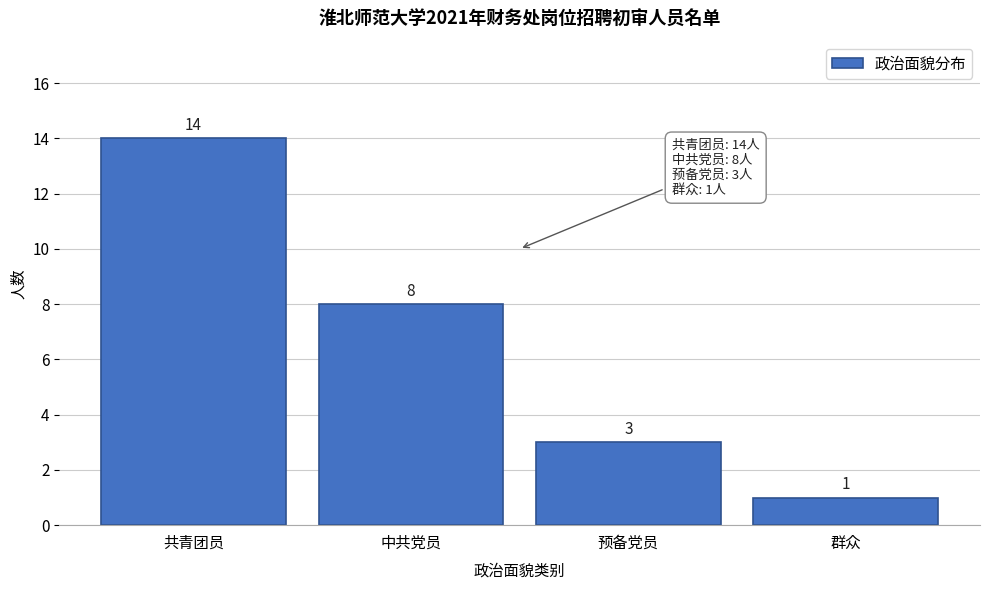

Reading left to right, transcribe all the data shown in this chart.

共青团员=14	中共党员=8	预备党员=3	群众=1